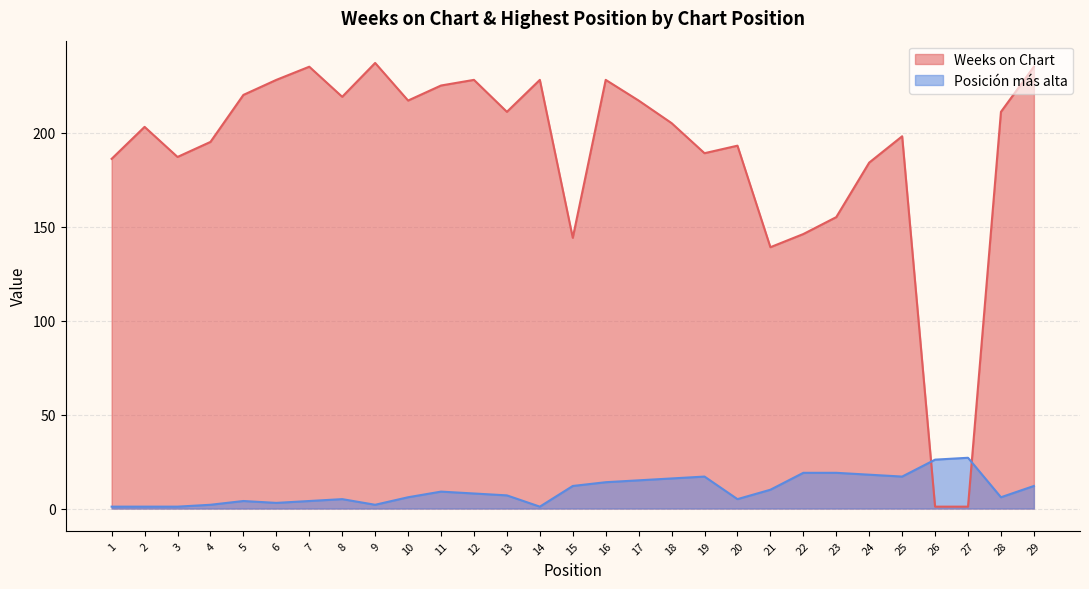

At how many categories does at least one series exceed 78?

27